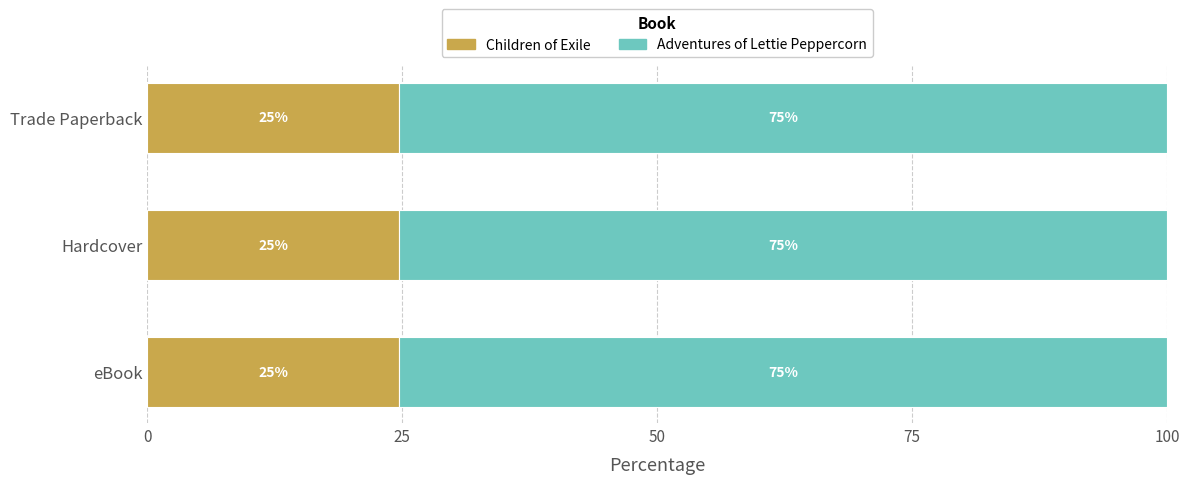

What is the total value across all series at Hardcover?

100.0